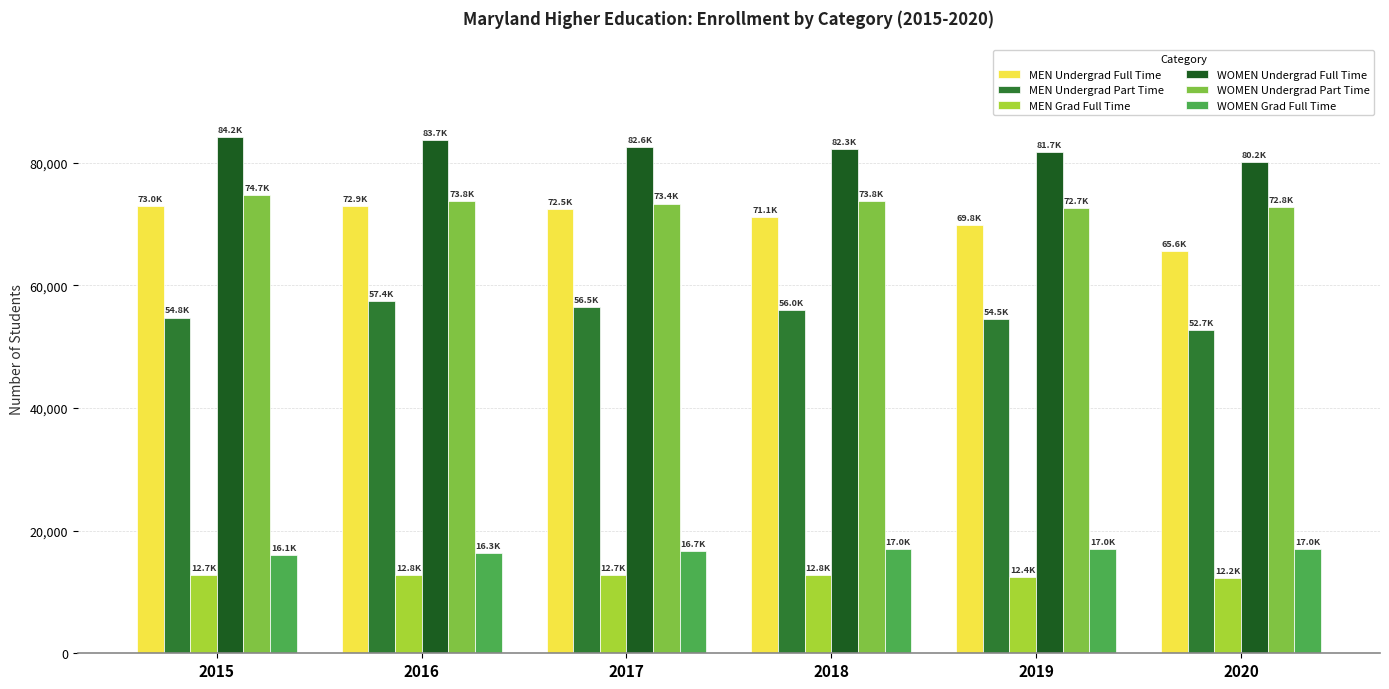

Which series has the largest total across all categories?

WOMEN Undergrad Full Time